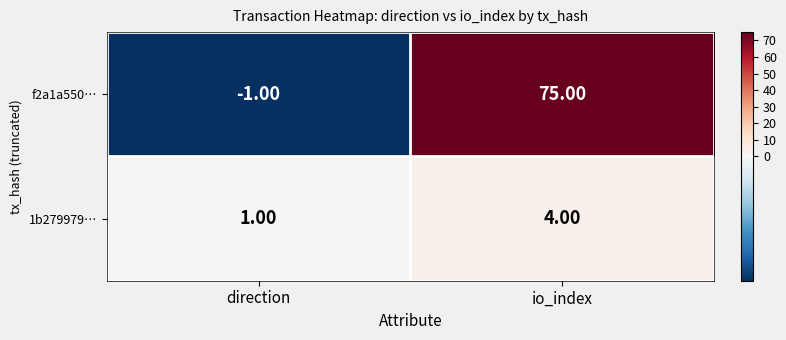

Is the value of 1b279979… at io_index greater than the value of f2a1a550… at io_index?

No